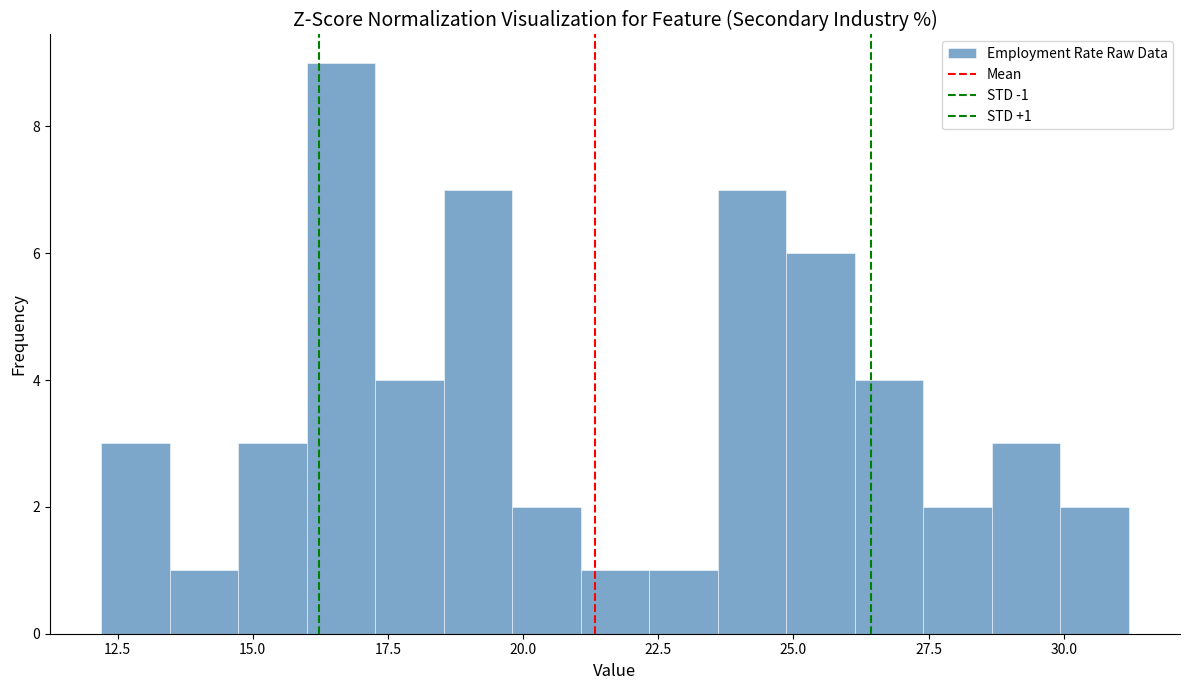

Read against the x-axis, roughly where is the centre of the tallest bar?

16.5